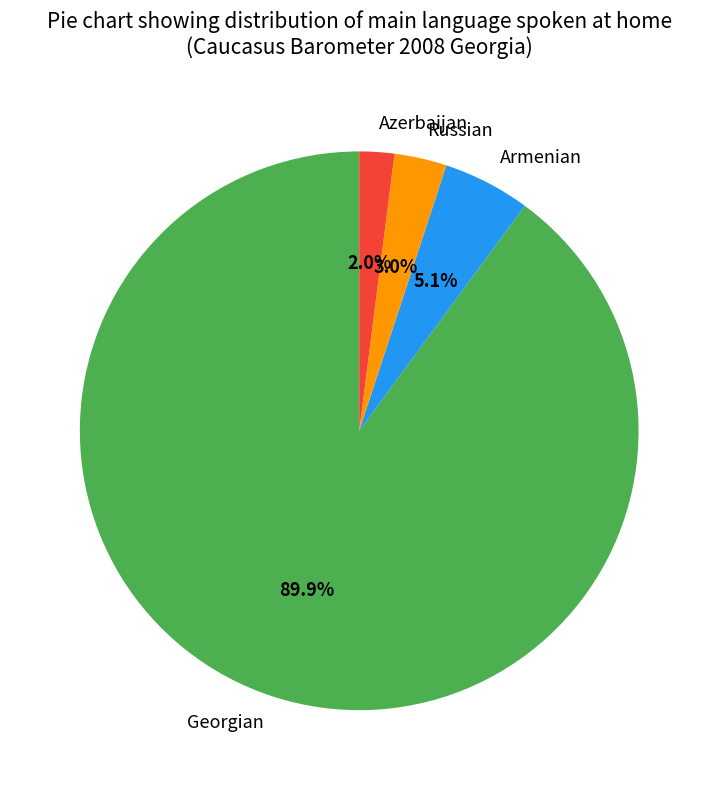

Which slice is the largest?

Georgian